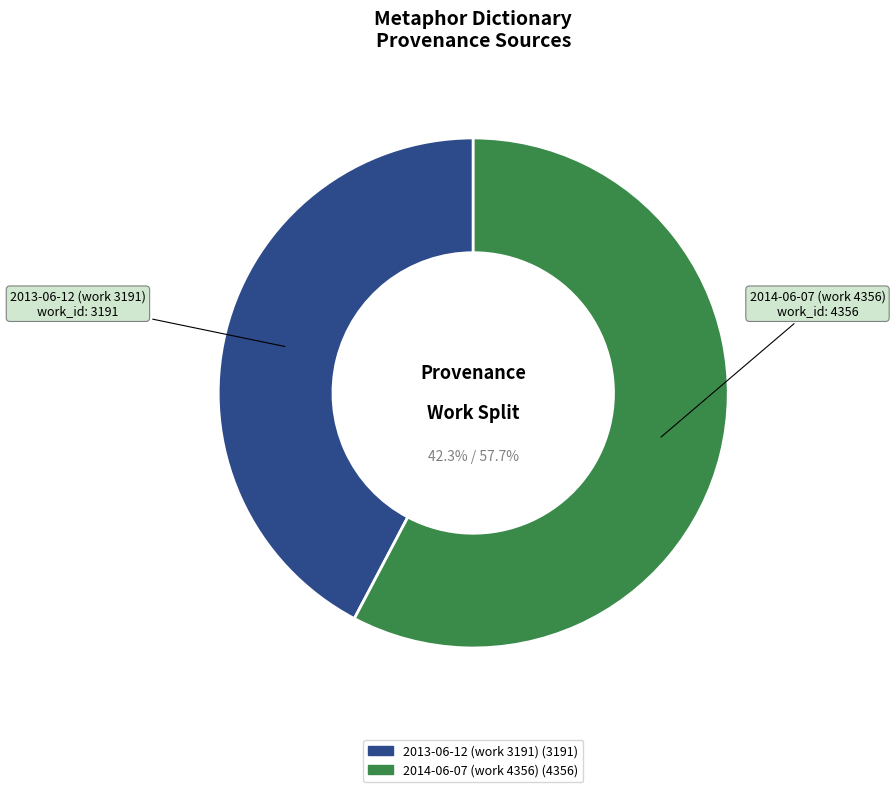

To the nearest percent, what is the difference between the largest and smallest slice percentages?

15%